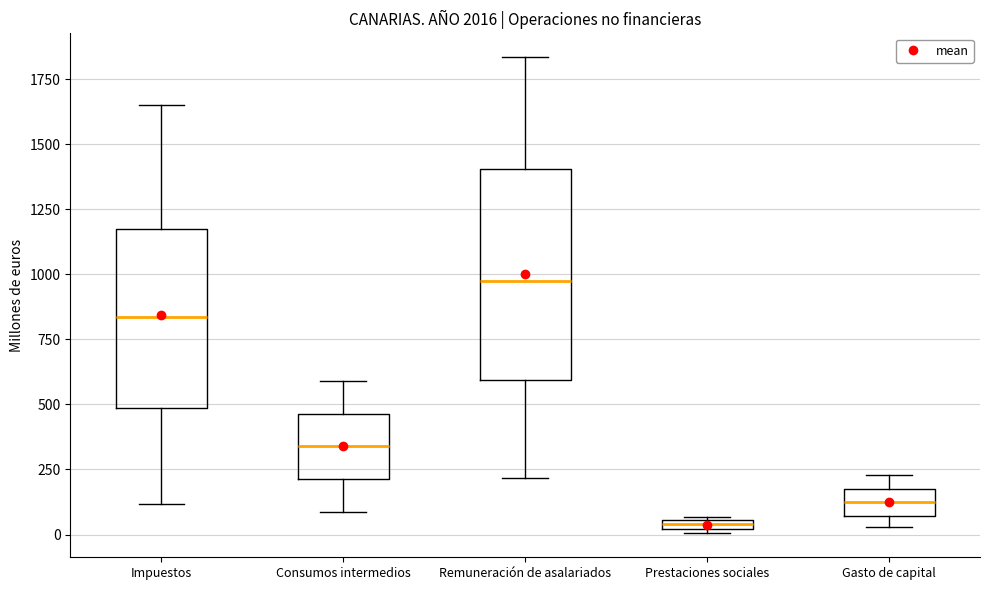

Where does the lower whisker of the box for Consumos intermedios end on the y-axis? The values are not printed on the chart, so give them approximately, as read against the axis.

100